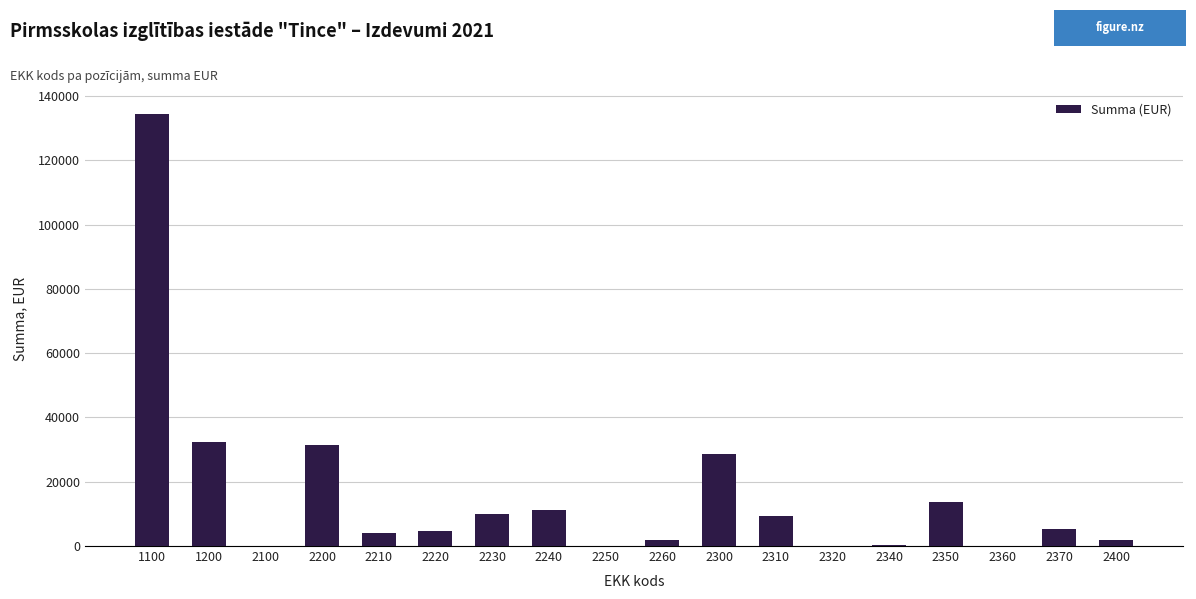

Are the bars grouped side by side (vs. stacked)?

No